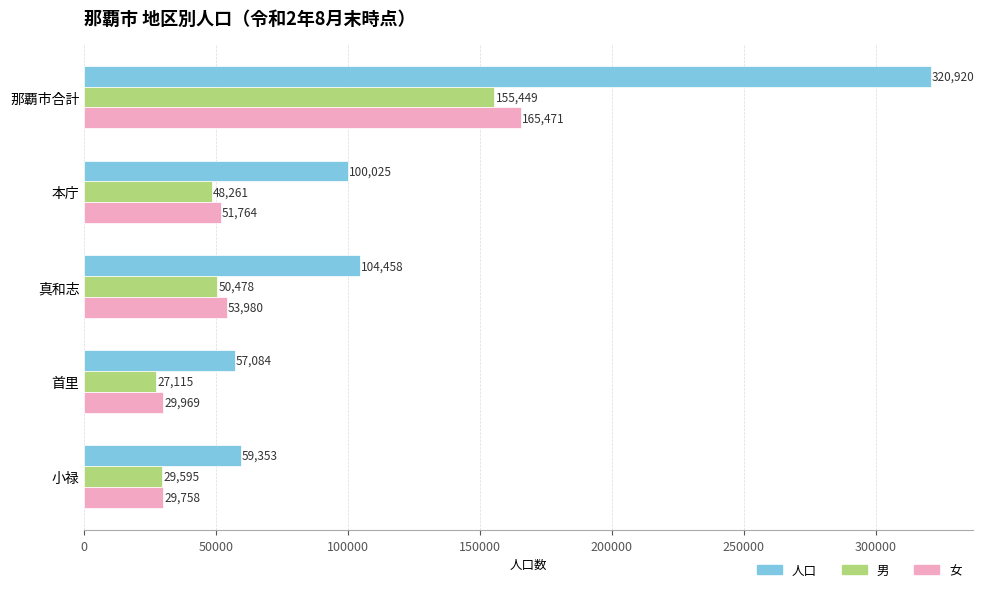

Which category has the lowest value across all series?

首里